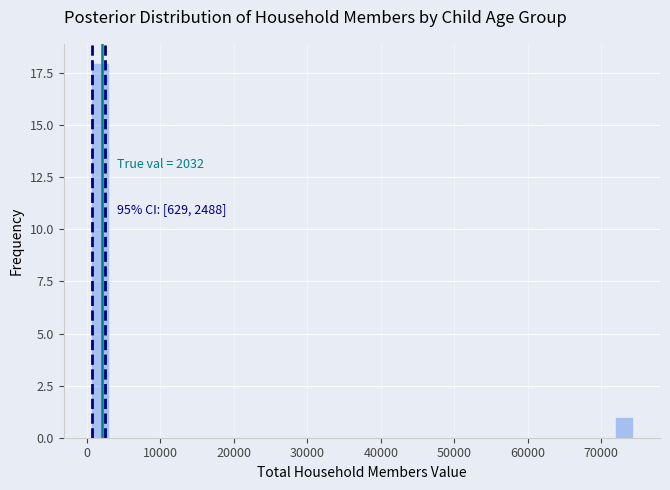

Read against the x-axis, roughly where is the centre of the tallest bar?

2000